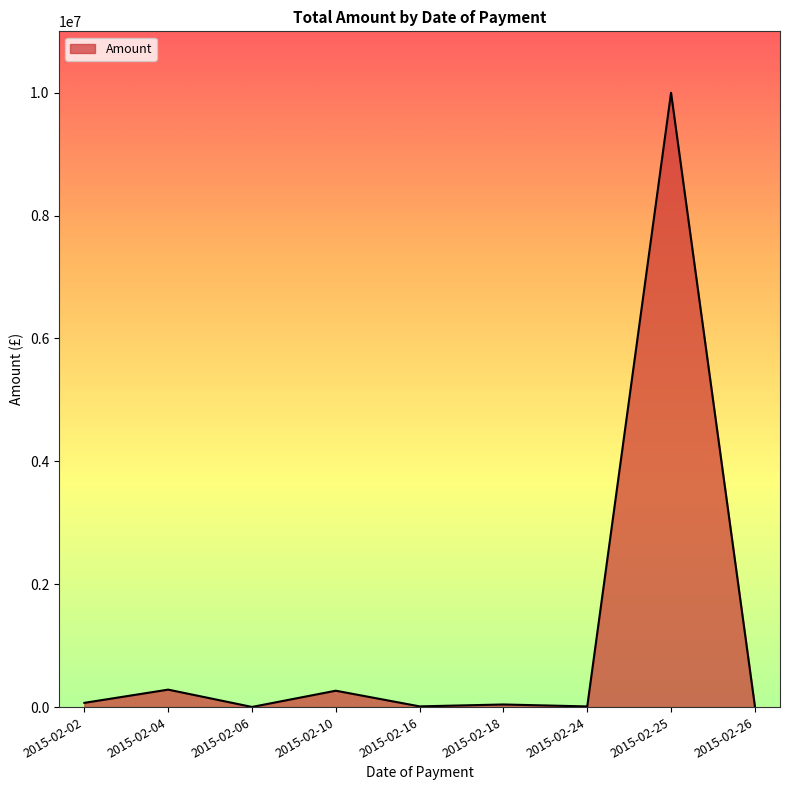

At which label is the value closest to 5001161?

2015-02-04